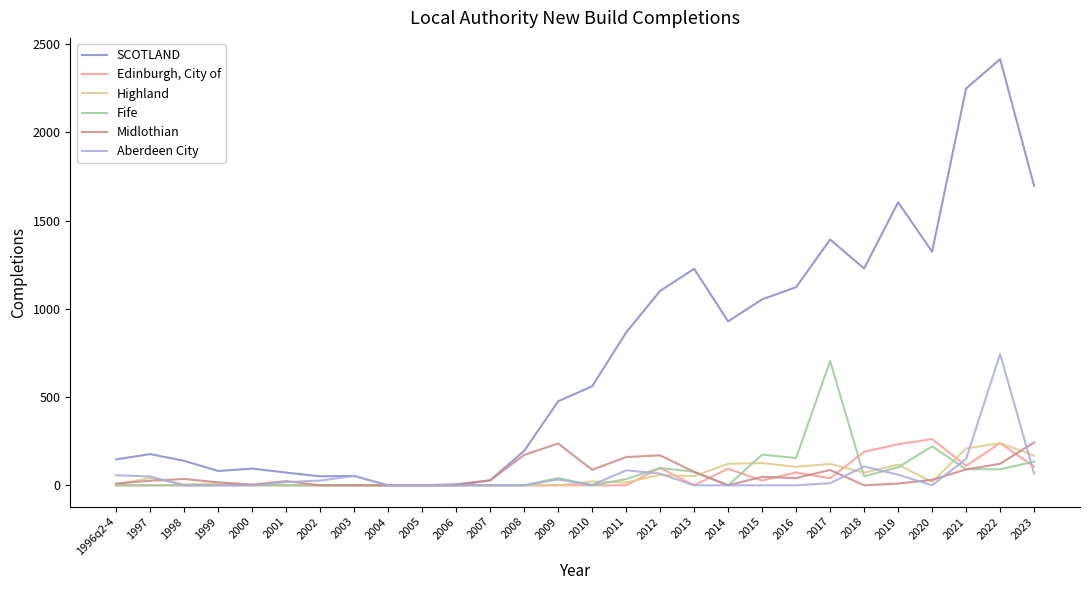

Which label corresponds to the largest value in the chart?

2022